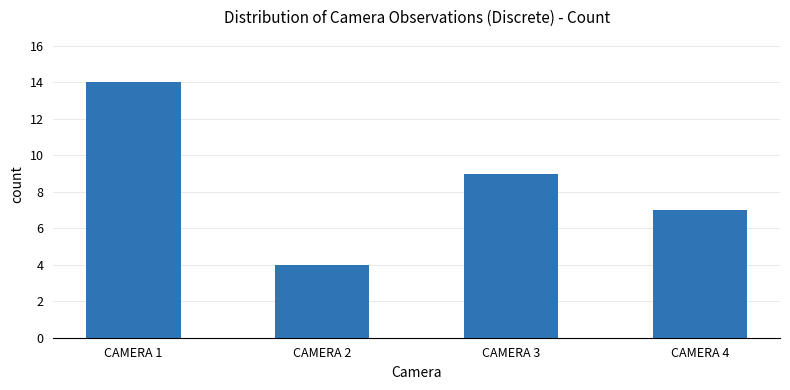

Which has a higher value, CAMERA 2 or CAMERA 3?

CAMERA 3